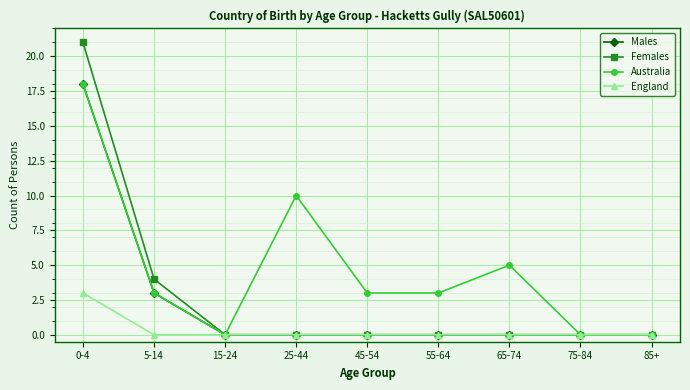

At which category is the sum across all series the highest?

0-4